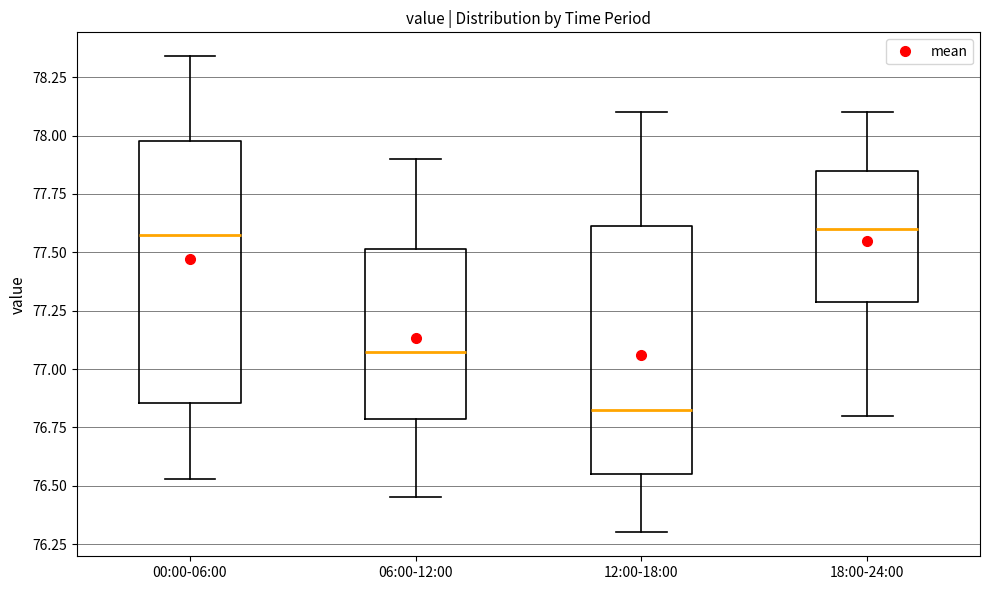

Which box's median line is the lowest?

12:00-18:00